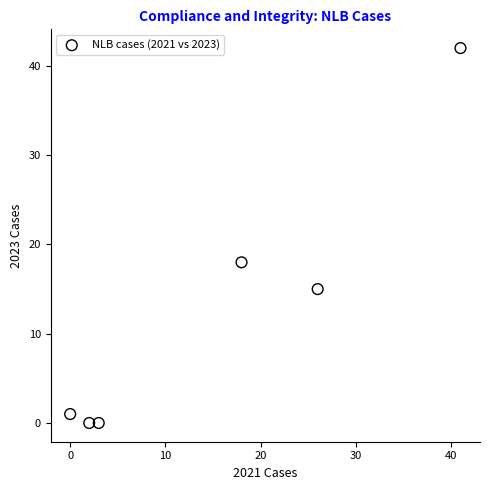

What Y value in the scatter plot is closest to 21?

18